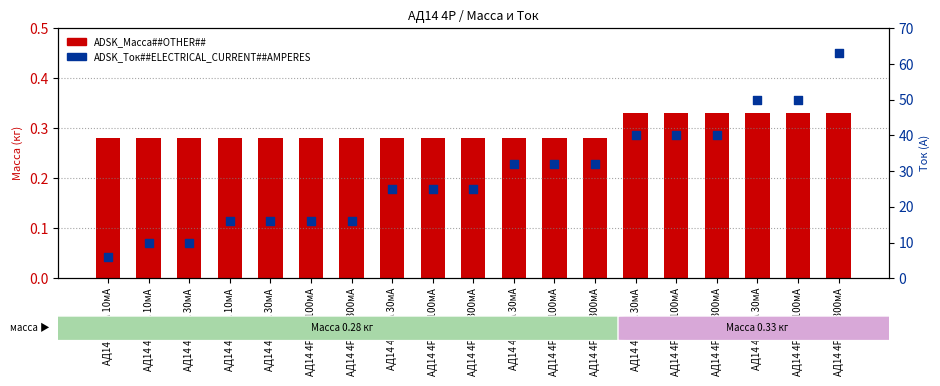

At which category is the sum across all series the highest?

АД14 4Р 50А 300мА